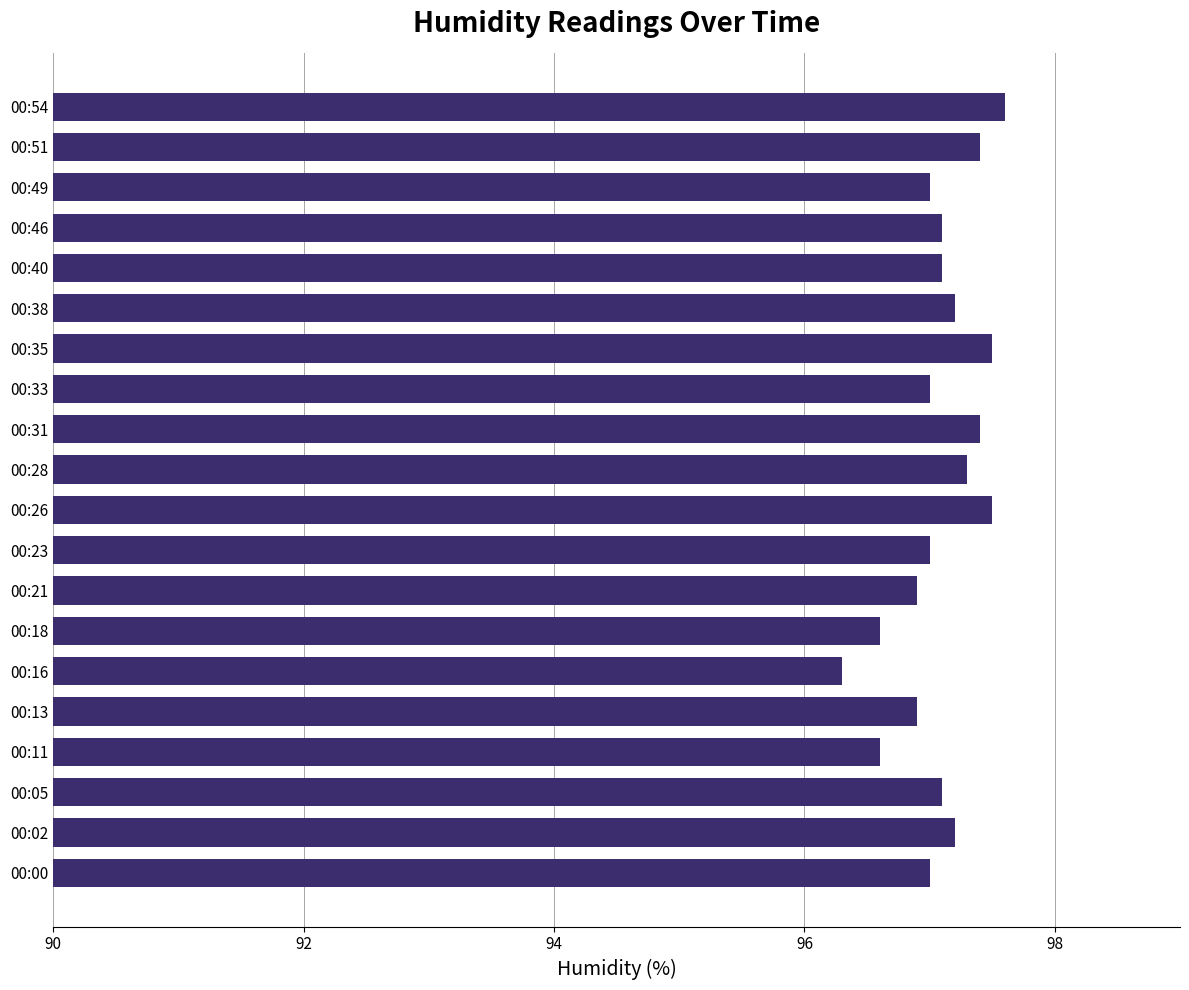

True or false: the data shows 139.1 at 00:38.

False